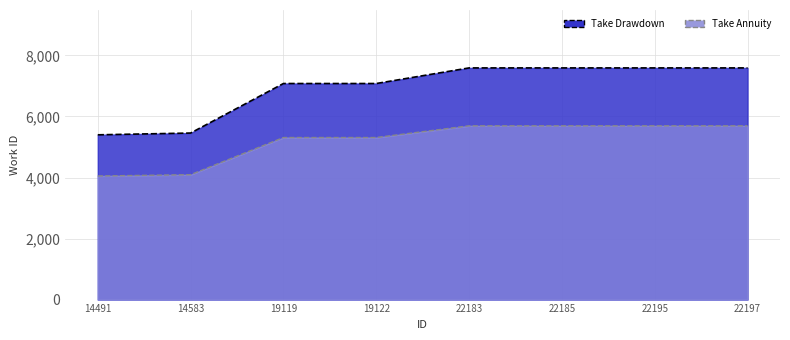

Approximately how many times larger is the value at 22197 compared to 22183?

1.0